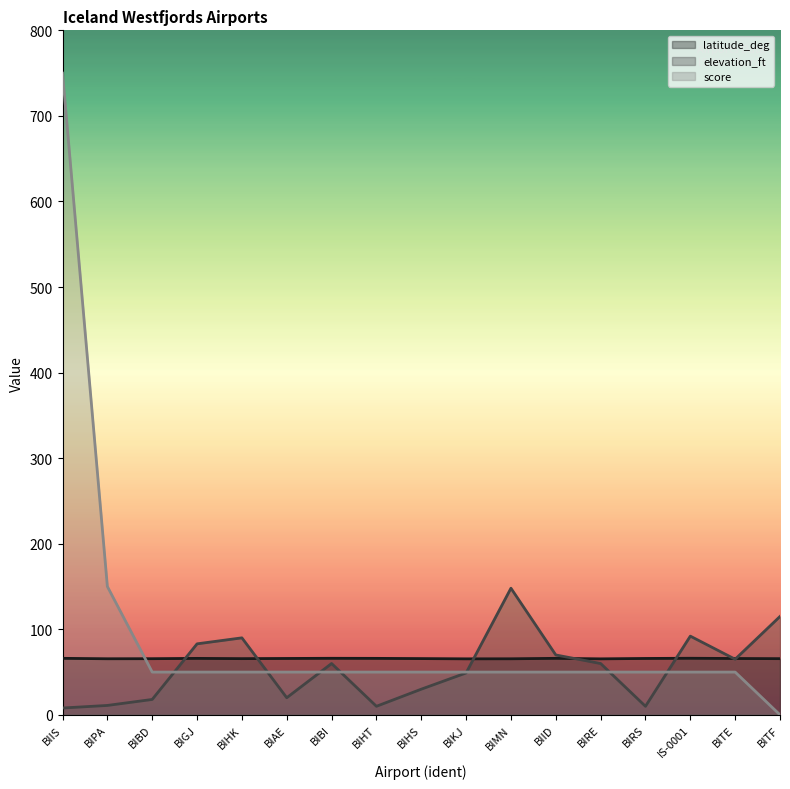

Reading left to right, transcribe all the data shown in this chart.

latitude_deg: 66.1	65.6	65.6	66.0	65.7	65.9	66.1	66.0	65.8	65.5	65.5	66.1	65.5	65.9	66.1	65.9	65.7
elevation_ft: 8.0	11.0	18.0	83.0	90.0	20.0	60.0	10.0	30.0	49.0	148.0	70.0	60.0	10.0	92.0	65.0	115.0
score: 750.0	150.0	50.0	50.0	50.0	50.0	50.0	50.0	50.0	50.0	50.0	50.0	50.0	50.0	50.0	50.0	0.0